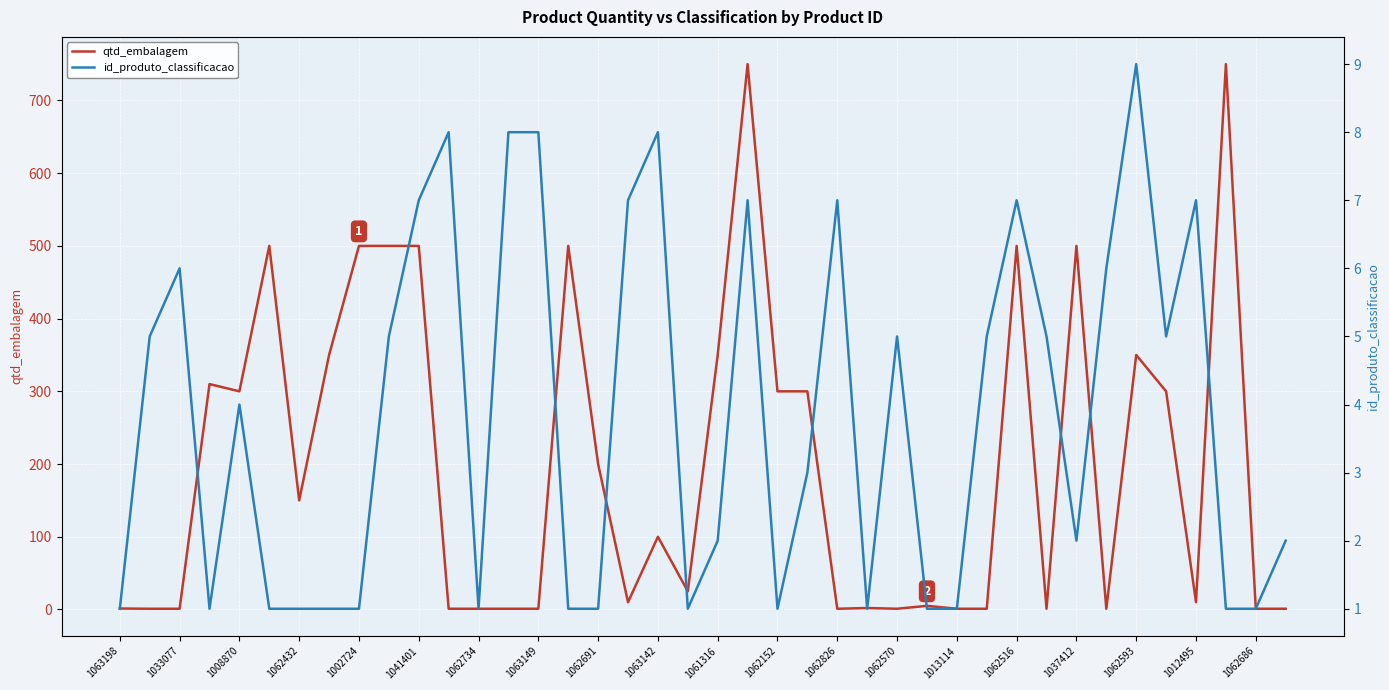

What value does the qtd_embalagem series have at 1013114?

1.0